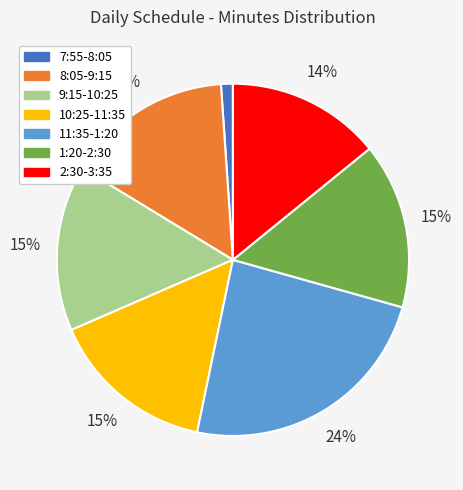

The 1:20-2:30 slice represents 15% of the pie. True or false?

True